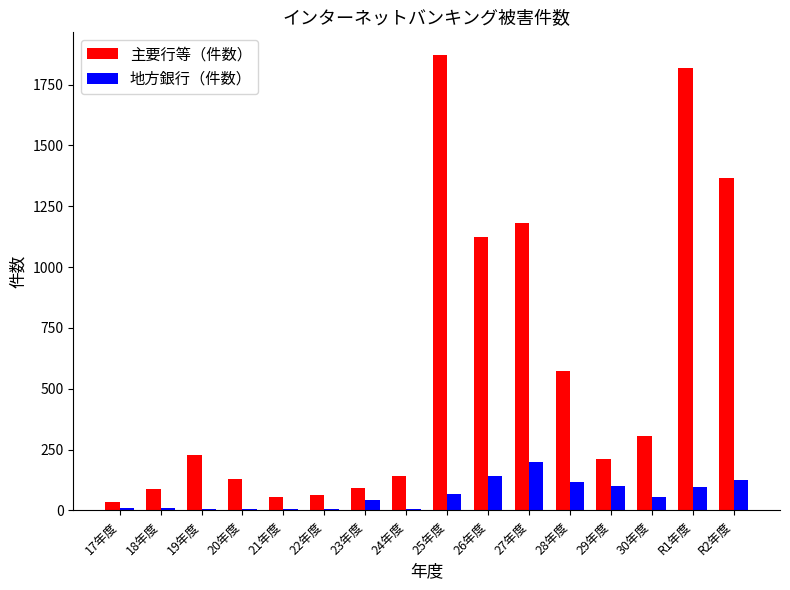

What is the greatest value displayed?

1871